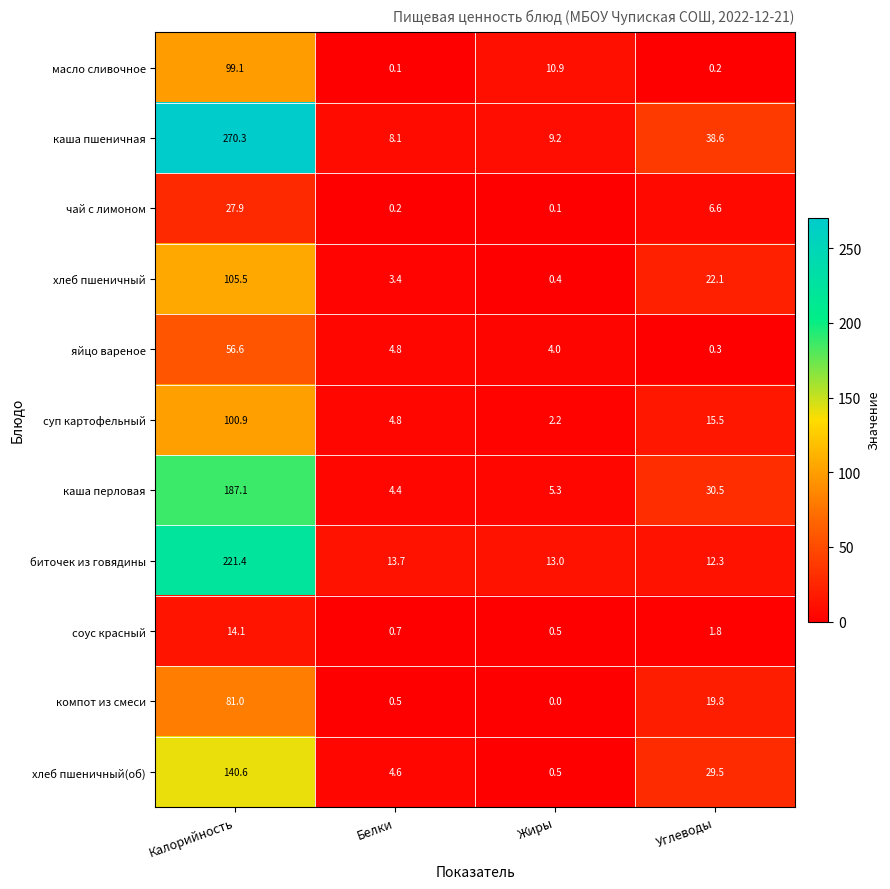

The компот из смеси series shows 81.0 at Калорийность. True or false?

True